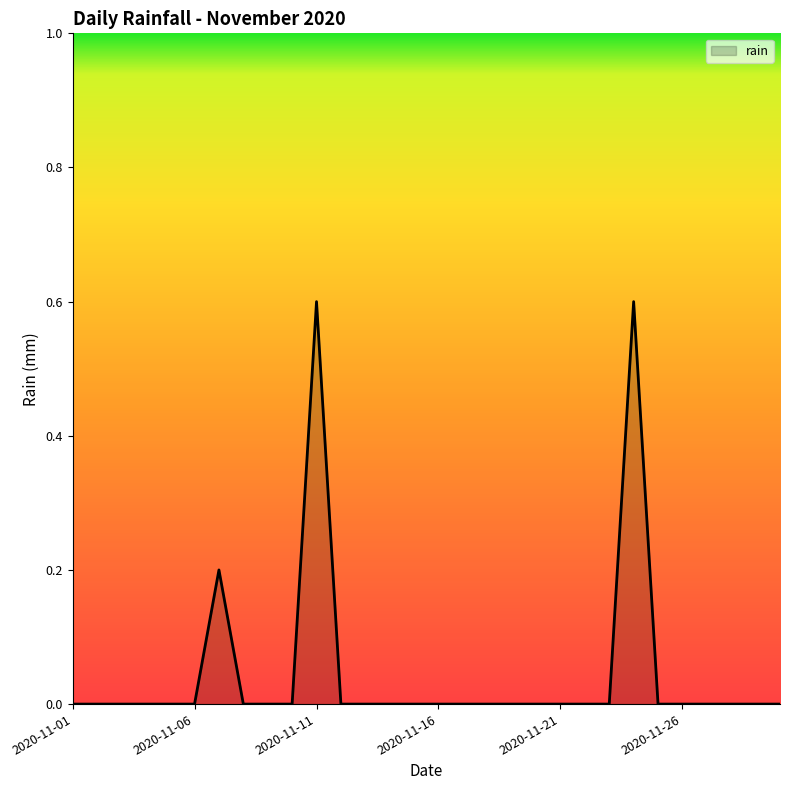

What is the difference between the maximum and minimum values?

0.6